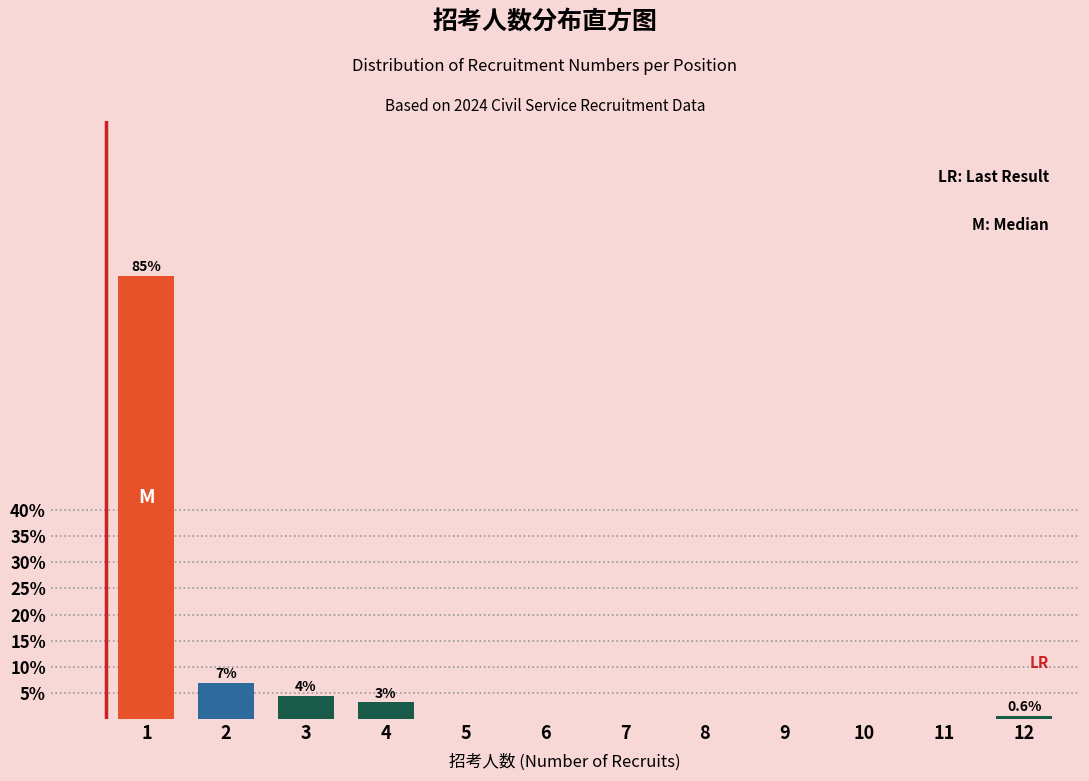

Reading left to right, list all the values displayed in this chart.

1=84.9	2=6.9	3=4.4	4=3.1	5=0.0	6=0.0	7=0.0	8=0.0	9=0.0	10=0.0	11=0.0	12=0.6